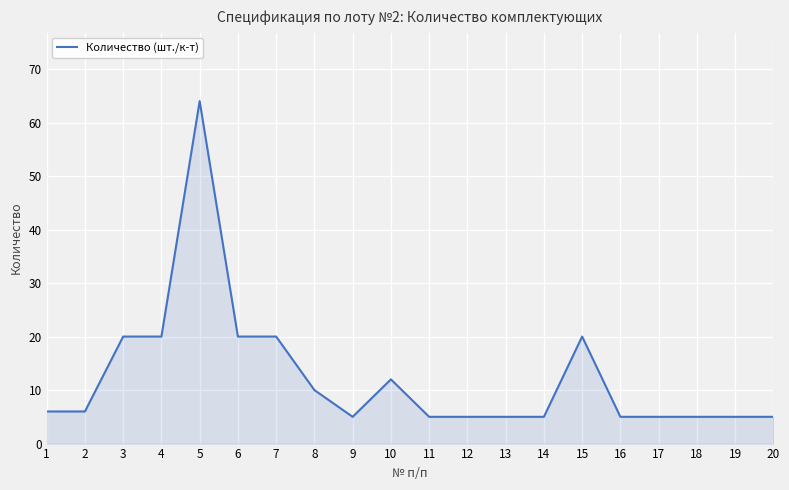

How many lines are shown in the chart?

1